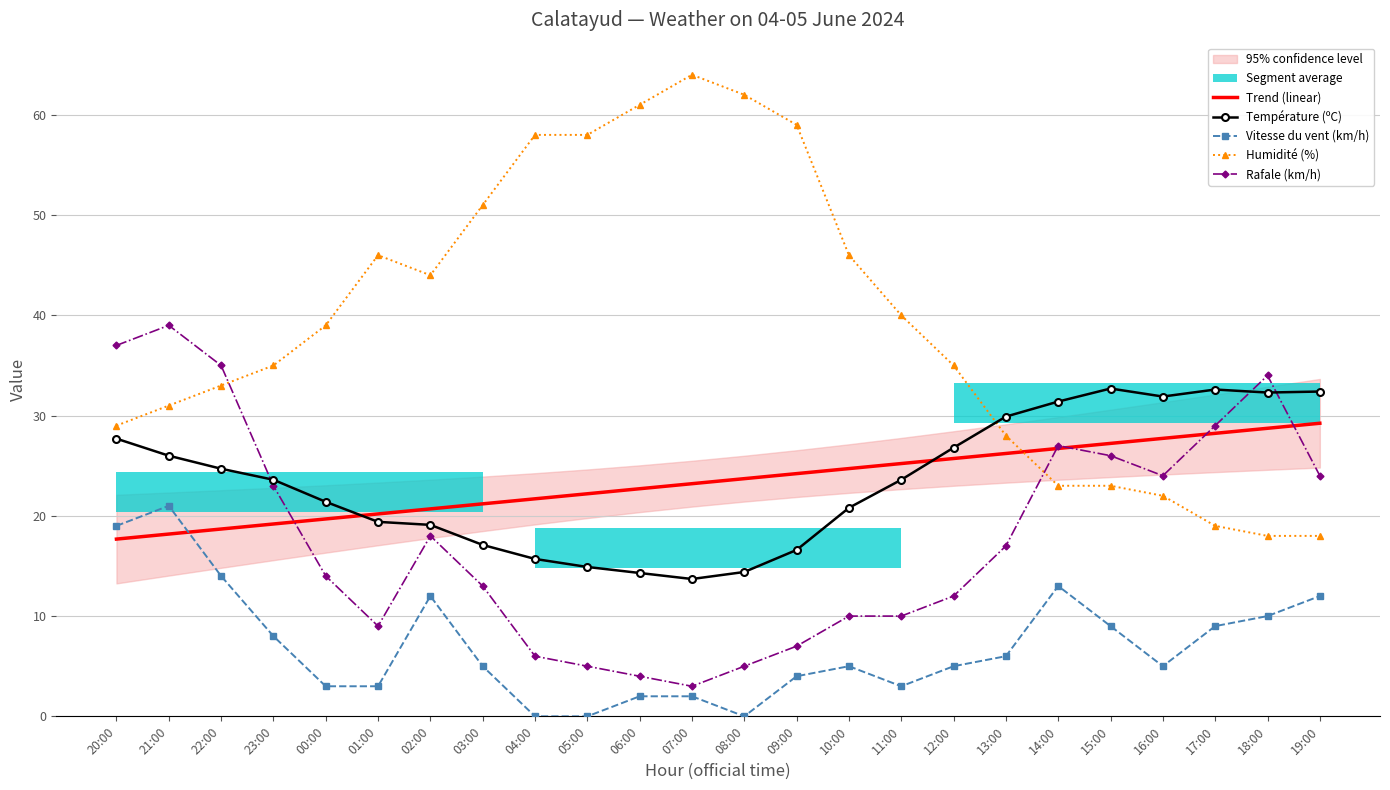

Which category has the lowest value in the Température (ºC) series?

07:00